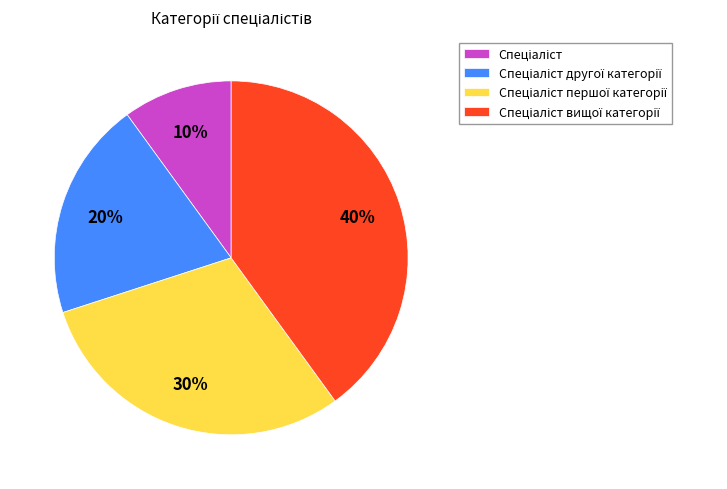

How many segments does this pie chart have?

4